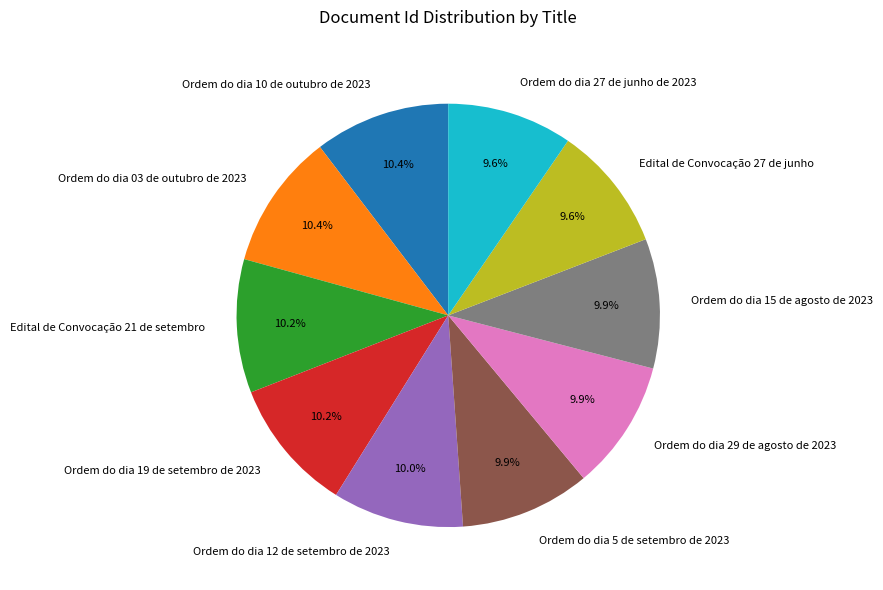

What percentage do Ordem do dia 29 de agosto de 2023 and Ordem do dia 10 de outubro de 2023 together represent?

20.3%